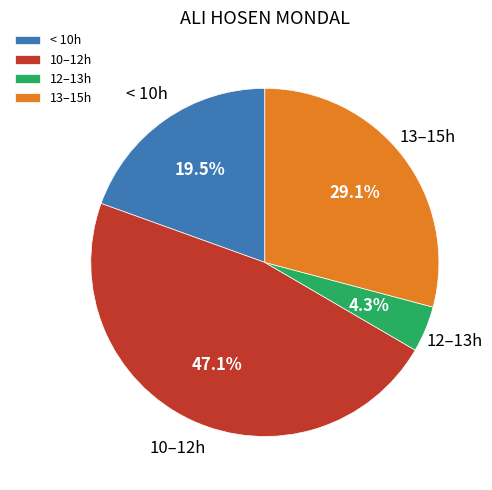

Which slice is the smallest?

12–13h